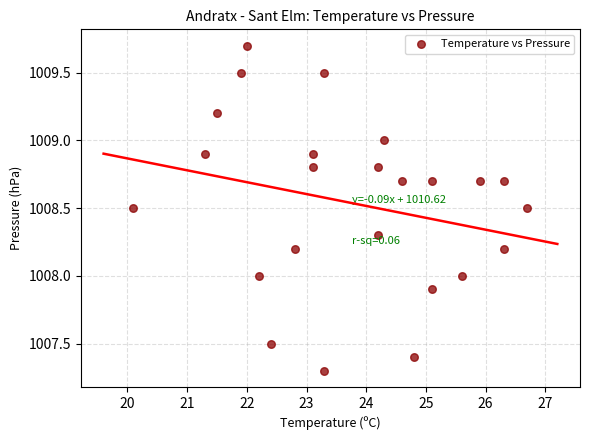

What is the range of Y values (max minus min)?

2.4